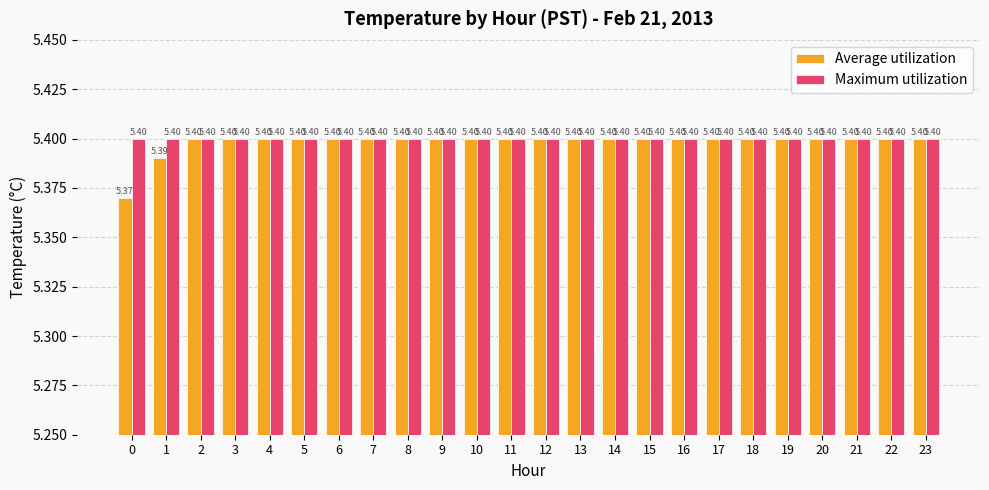

List the series in order of their overall mean, lowest first.

Average utilization, Maximum utilization